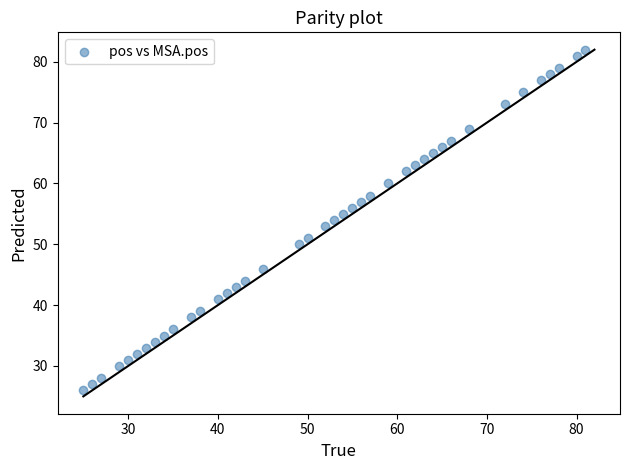

What is the range of Y values (max minus min)?

56